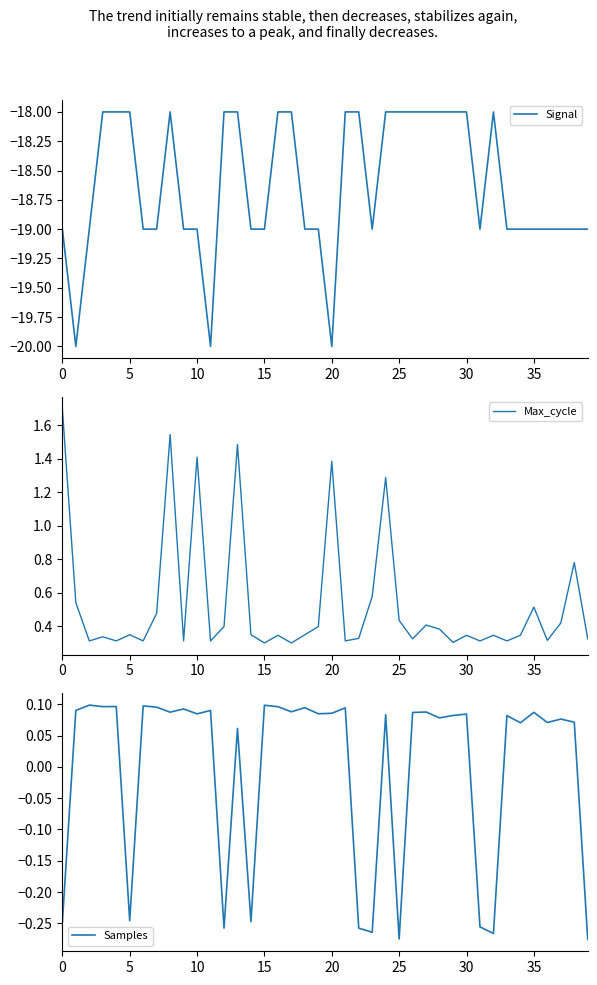

The Samples series shows -0.4 at 5. True or false?

False